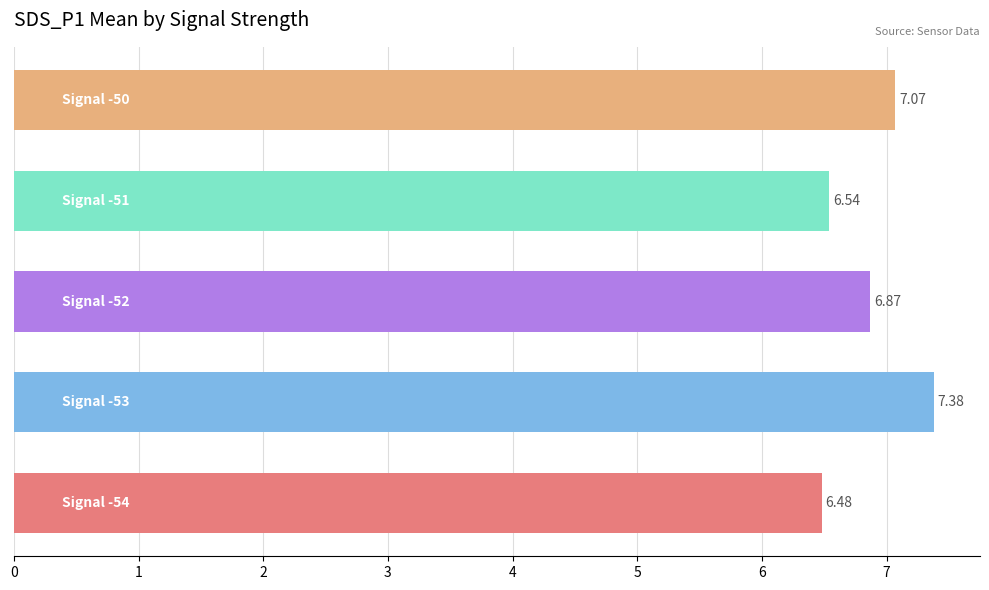

What is the sum of all values?

34.3